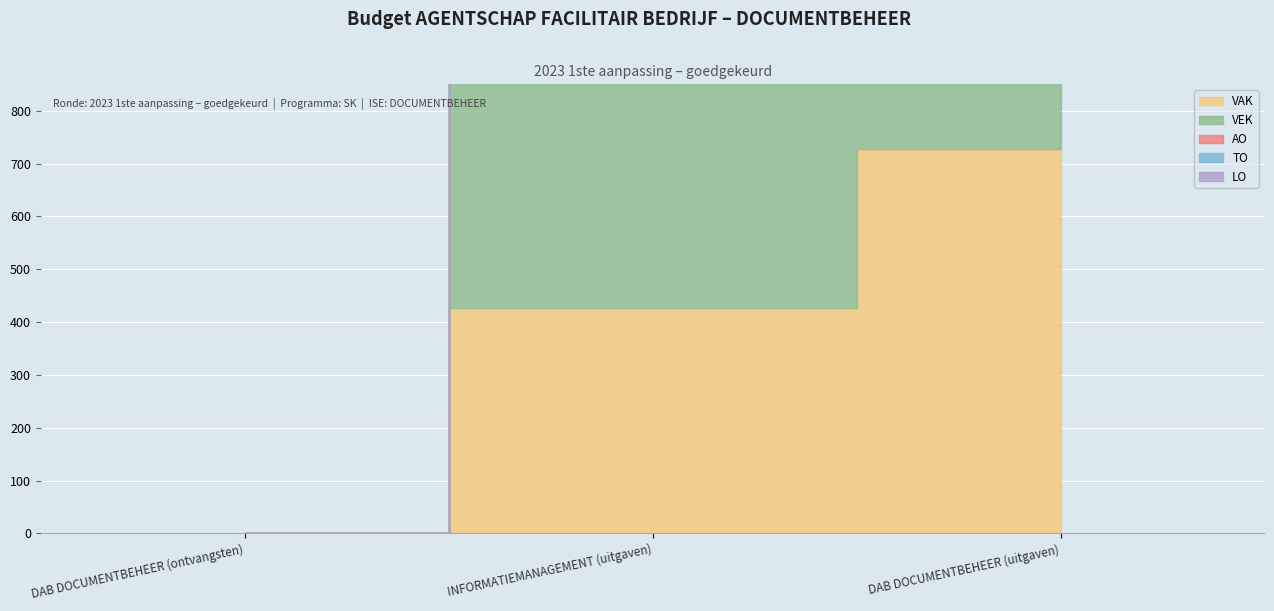

Is it true that VEK equals 727 at DAB DOCUMENTBEHEER (uitgaven)?

True